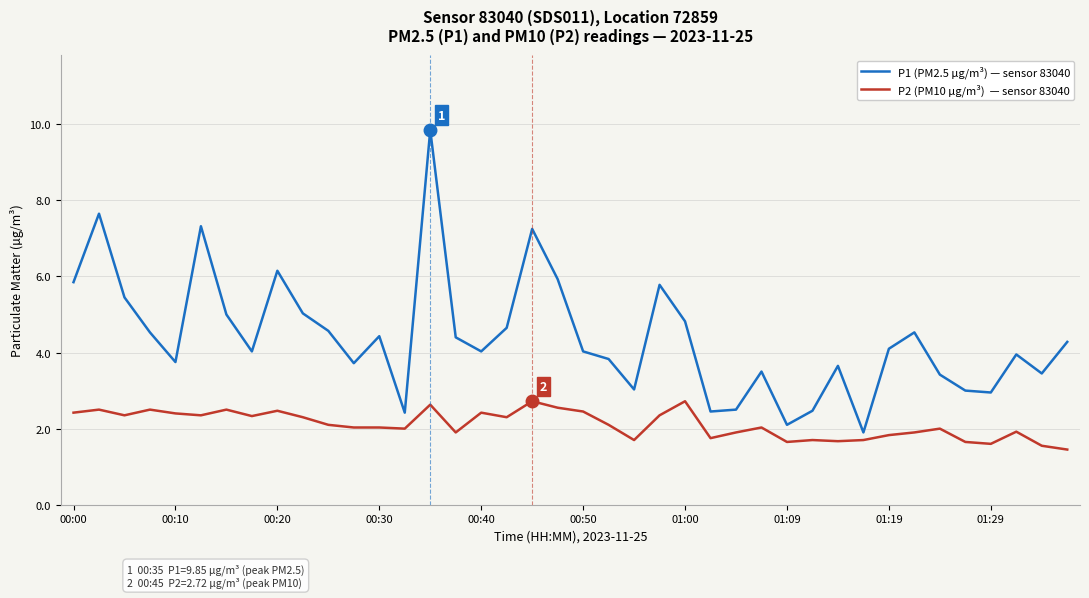

How many lines are shown in the chart?

2